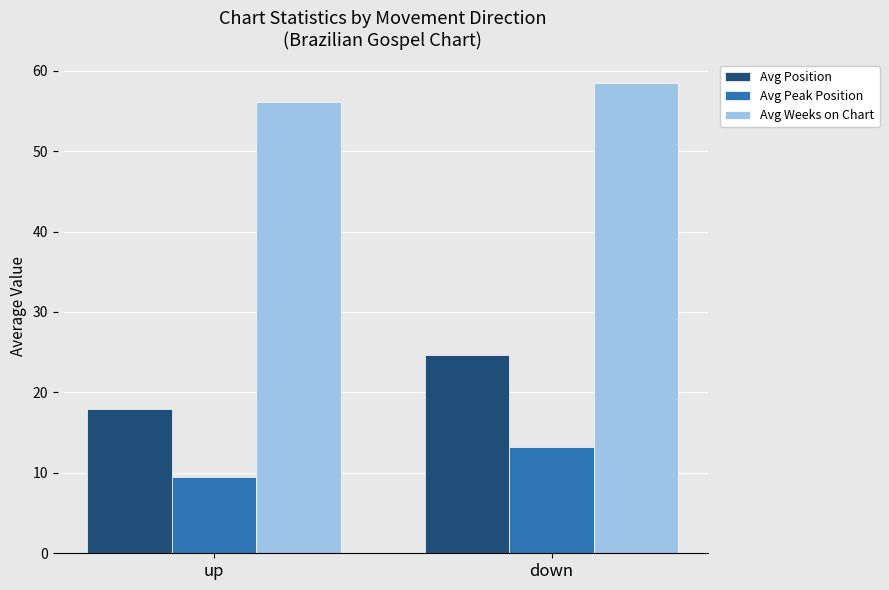

What is the lowest value of the Avg Weeks on Chart series?

56.2